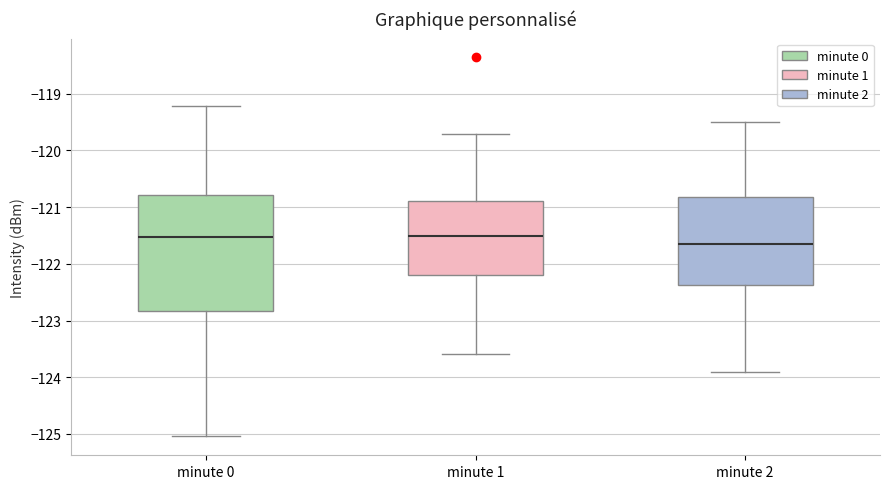

Reading left to right, read every box against the y-axis: the position of its median line, the range the box covers, and the ends of its whiskers. The values are not printed on the chart, so give them approximately, as read against the axis.

minute 0: median -121.5, box -122.8 to -120.8, whiskers -125.0 to -119.2
minute 1: median -121.5, box -122.2 to -120.9, whiskers -123.6 to -119.7
minute 2: median -121.6, box -122.4 to -120.8, whiskers -123.9 to -119.5